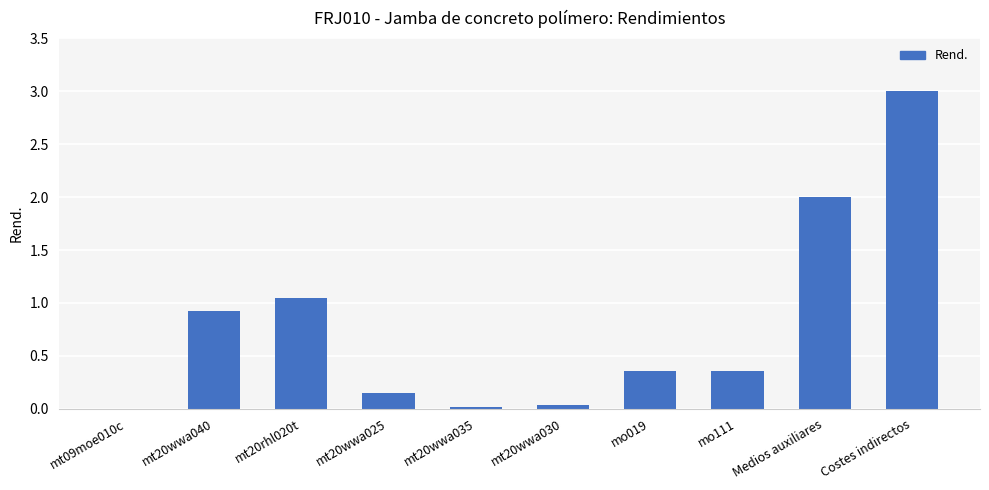

Between Costes indirectos and mo019, which is larger?

Costes indirectos